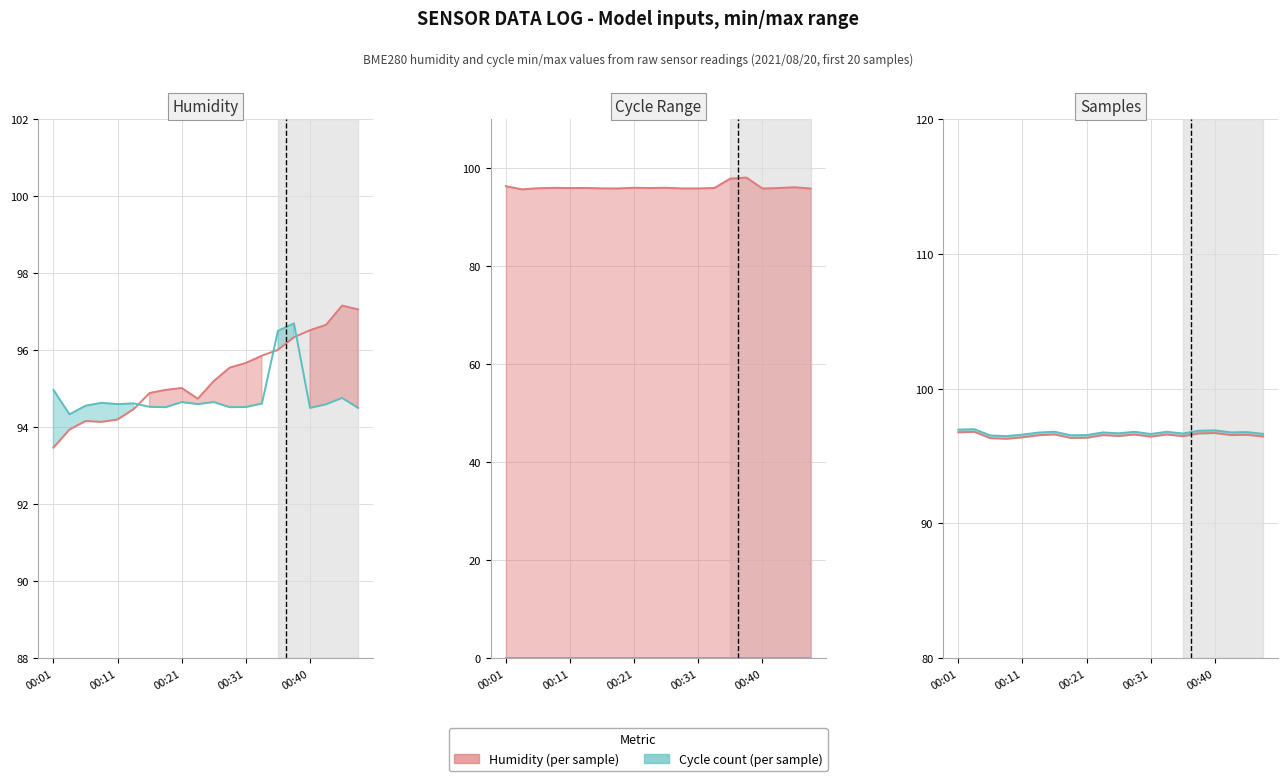

What is the sum of all Cycle series values?

1934.7